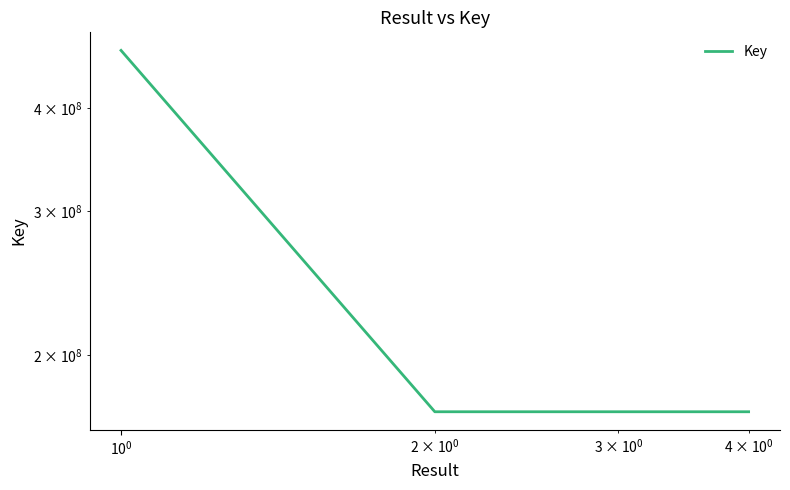

How many values exceed 170556779?

1